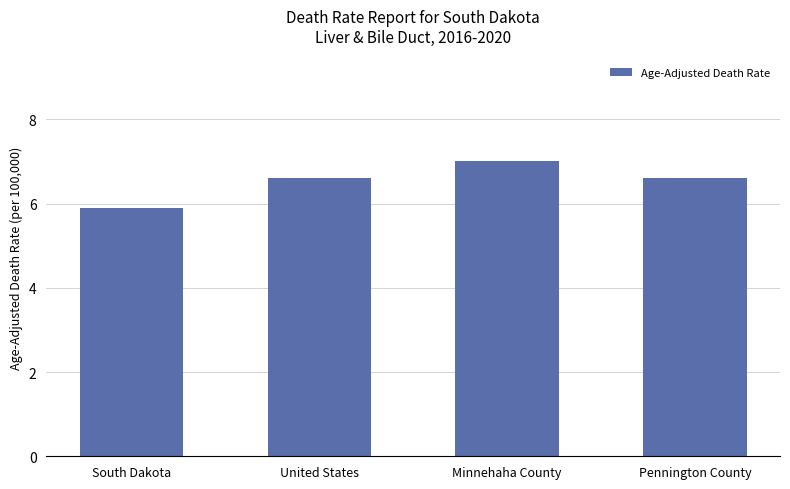

At which label is the value closest to 6?

South Dakota